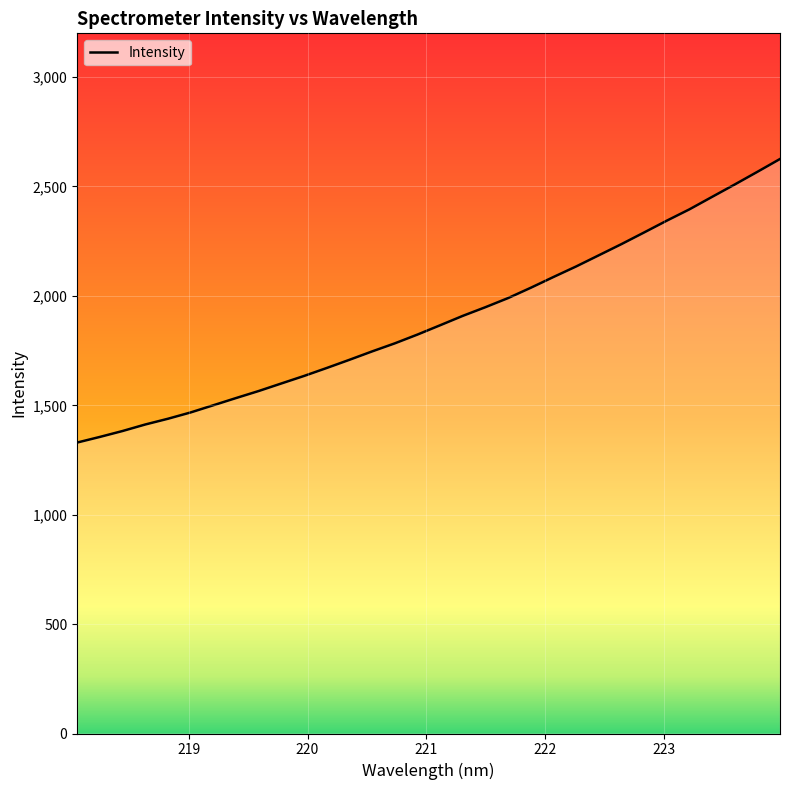

What is the difference between the maximum and minimum values?

1296.0